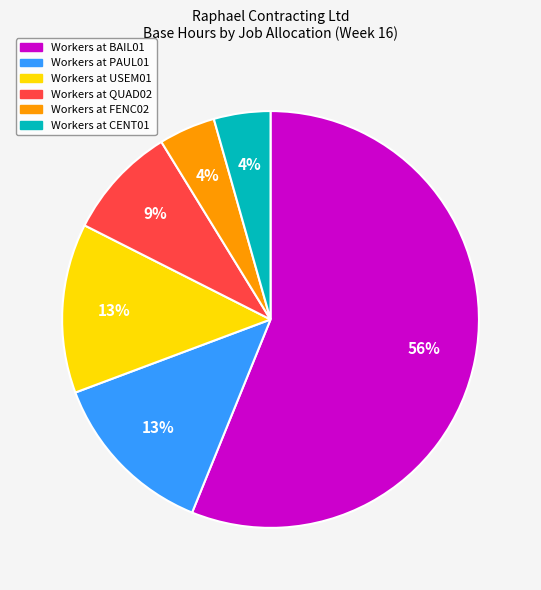

Does any single category account for the majority?

Yes